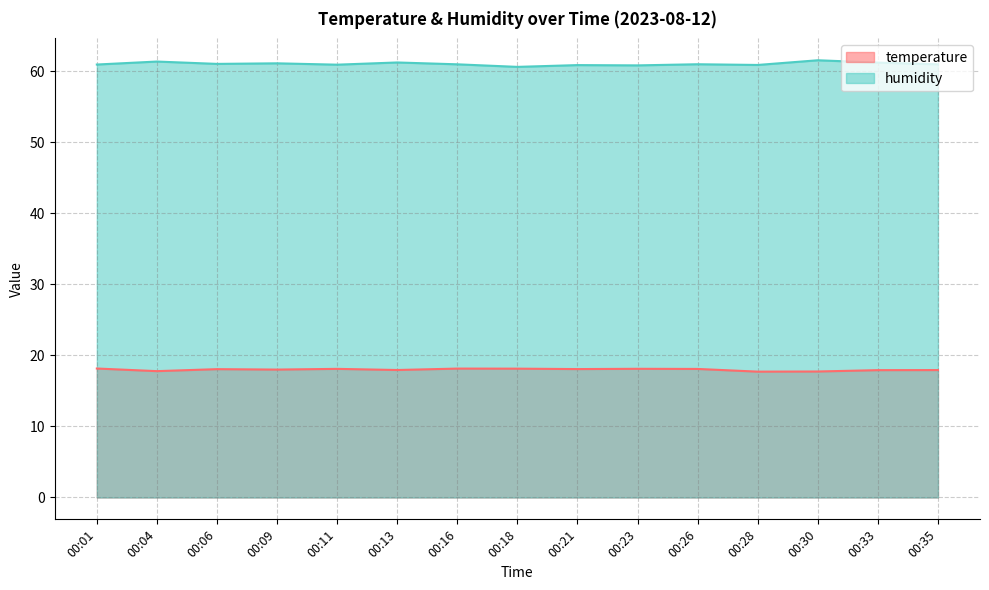

At which category does temperature reach its first local peak?

00:06